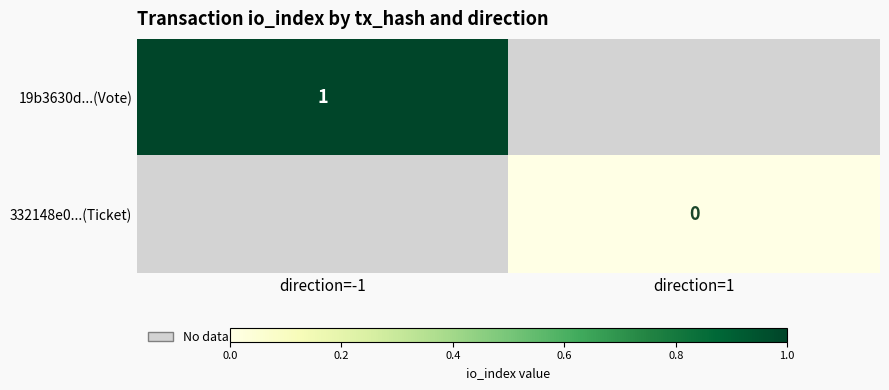

Rank the categories by 19b3630d...(Vote) value from highest to lowest.

direction=-1, direction=1